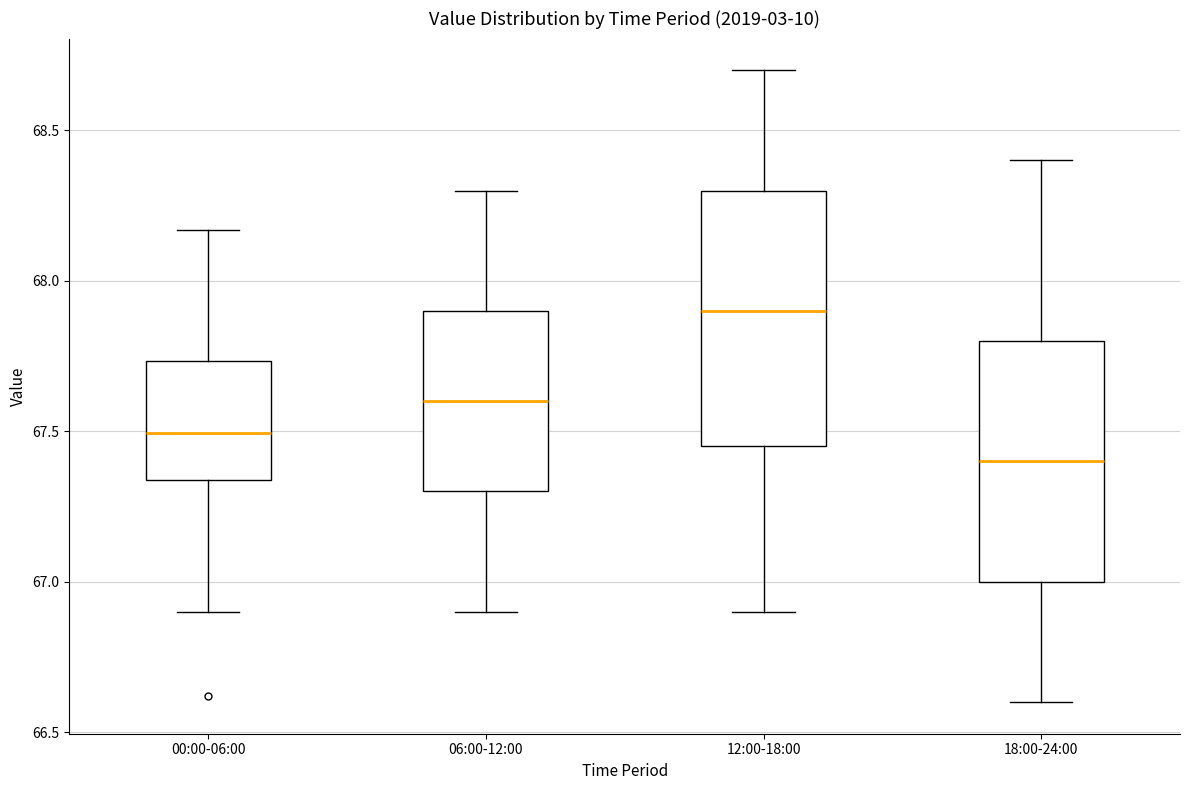

Reading left to right, read every box against the y-axis: the position of its median line, the range the box covers, and the ends of its whiskers. The values are not printed on the chart, so give them approximately, as read against the axis.

00:00-06:00: median 67.50, box 67.35 to 67.75, whiskers 66.90 to 68.15
06:00-12:00: median 67.60, box 67.30 to 67.90, whiskers 66.90 to 68.30
12:00-18:00: median 67.90, box 67.45 to 68.30, whiskers 66.90 to 68.70
18:00-24:00: median 67.40, box 67.00 to 67.80, whiskers 66.60 to 68.40